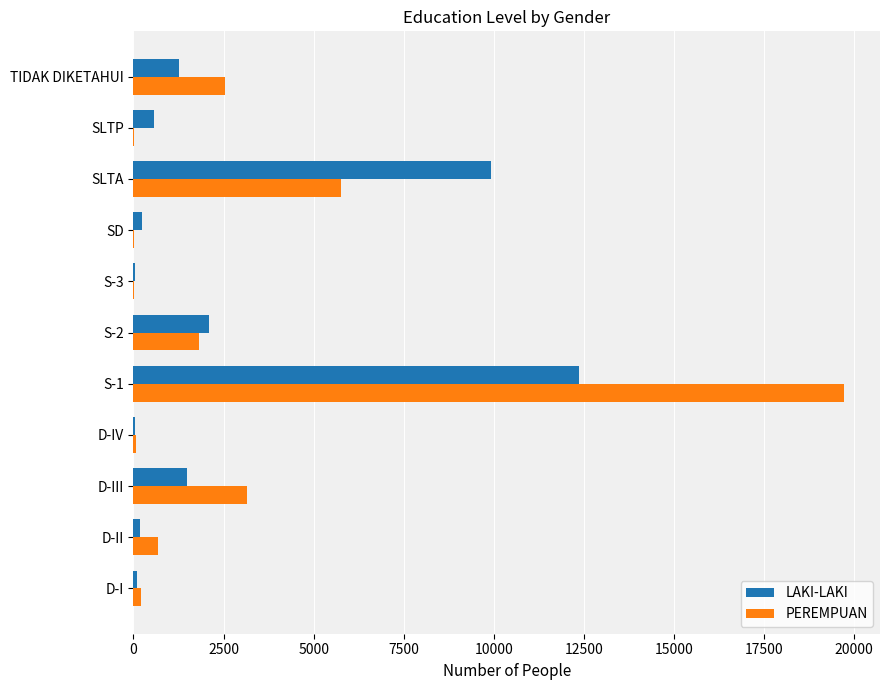

Is the value of LAKI-LAKI at D-II greater than the value of PEREMPUAN at S-2?

No